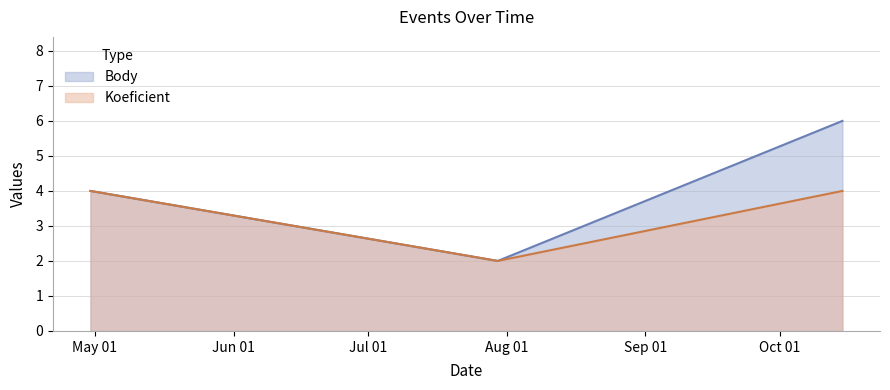

Which has a higher value, 2022-04-30 or 2022-10-15?

2022-10-15